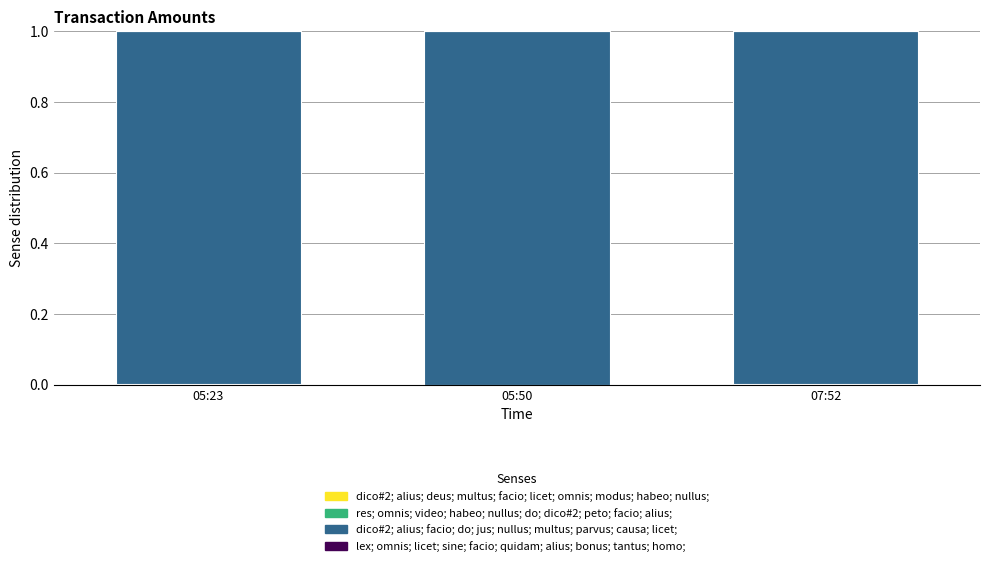

List the series in order of their peak value, highest first.

dico#2; alius; facio; do; jus; nullus; multus; parvus; causa; licet;, dico#2; alius; deus; multus; facio; licet; omnis; modus; habeo; nullus;, res; omnis; video; habeo; nullus; do; dico#2; peto; facio; alius;, lex; omnis; licet; sine; facio; quidam; alius; bonus; tantus; homo;